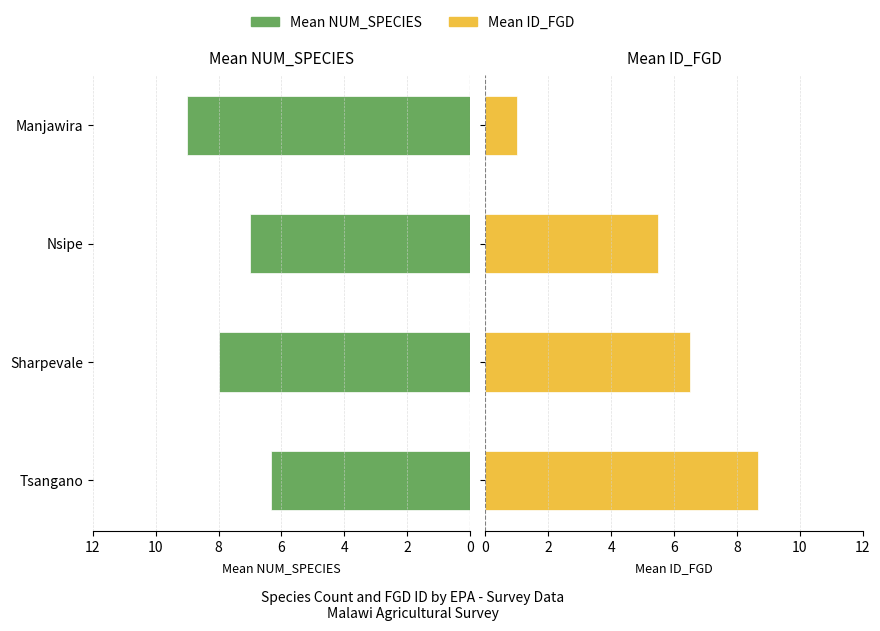

At how many categories does at least one series exceed 4?

4